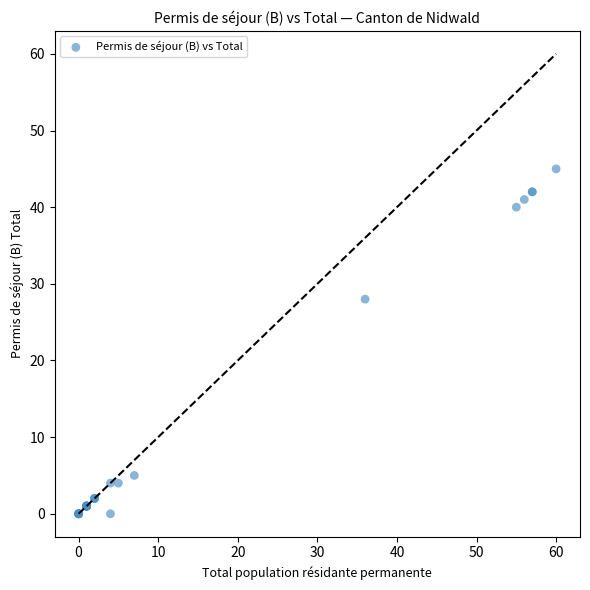

What Y value in the scatter plot is closest to 22?

28